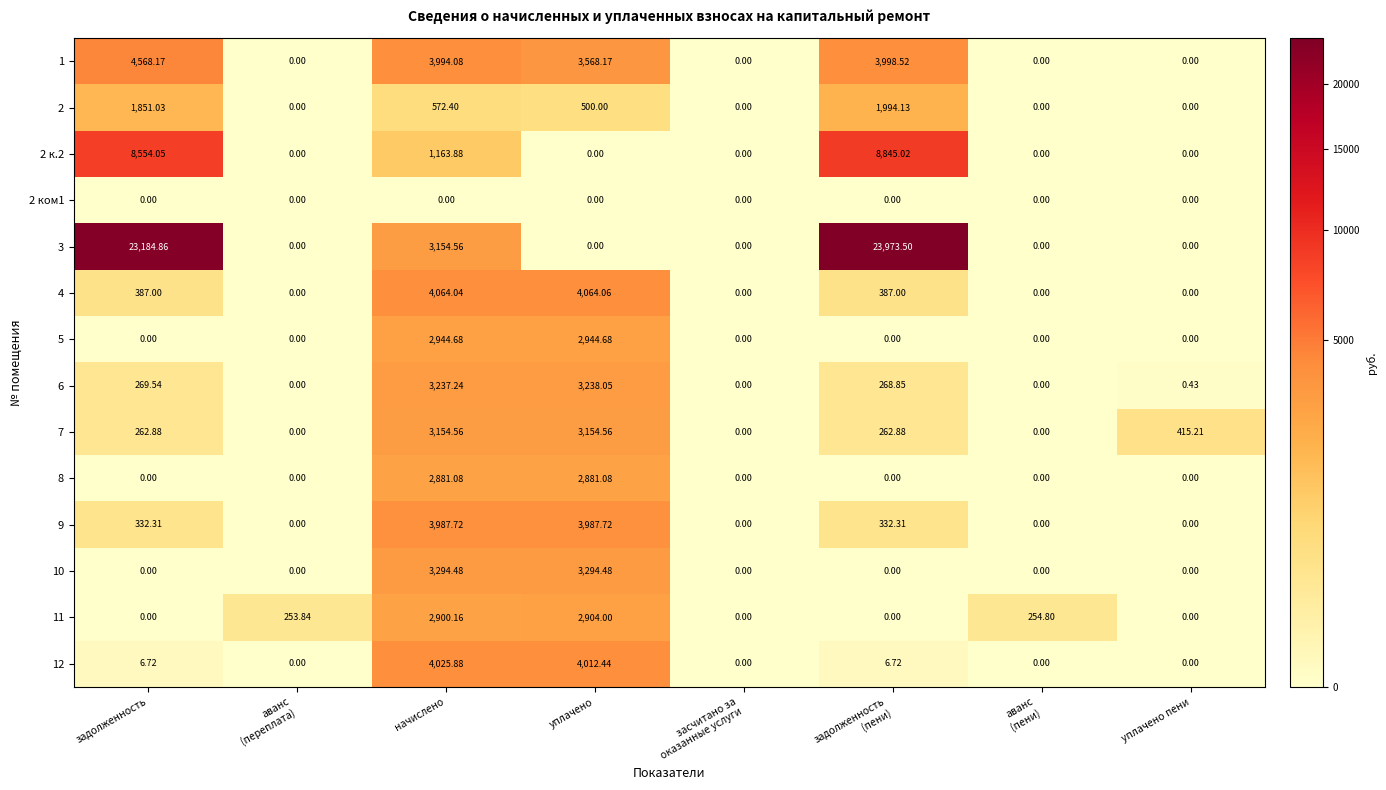

Is the value of 2 at уплачено пени greater than the value of 1 at уплачено?

No